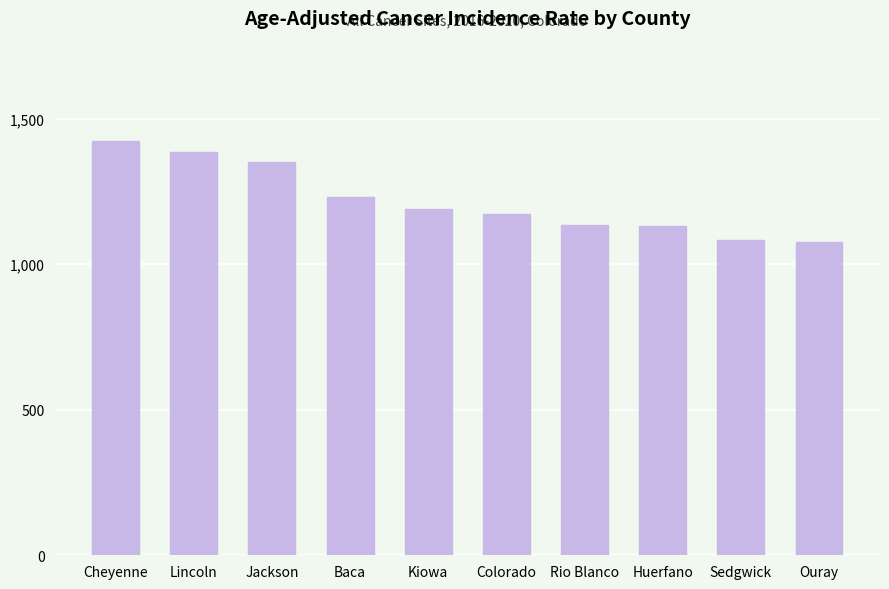

What is the difference between the values at Jackson and Baca?

120.6